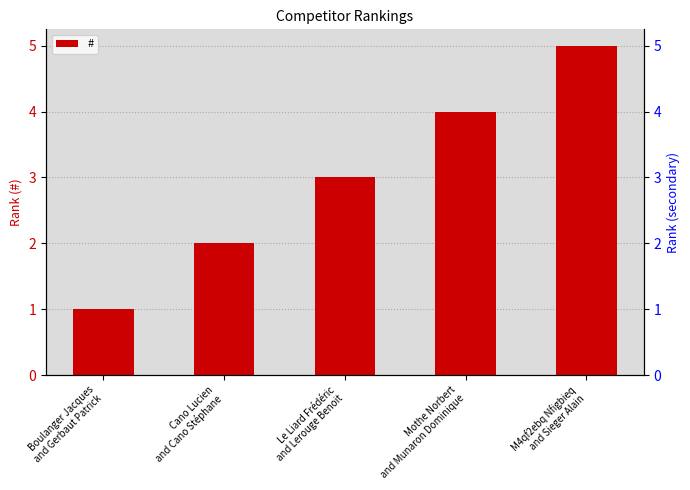

Count the number of values greater than 3.

2